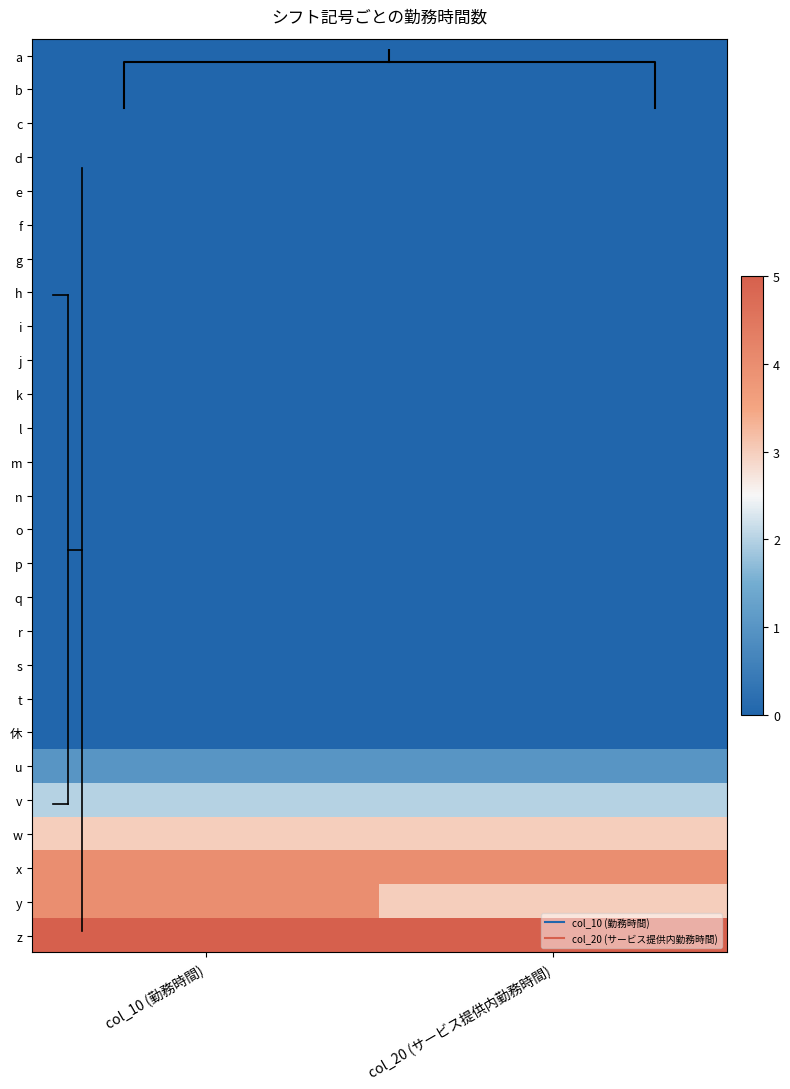

List the labels in order of p value, largest first.

col_10 (勤務時間), col_20 (サービス提供内勤務時間)